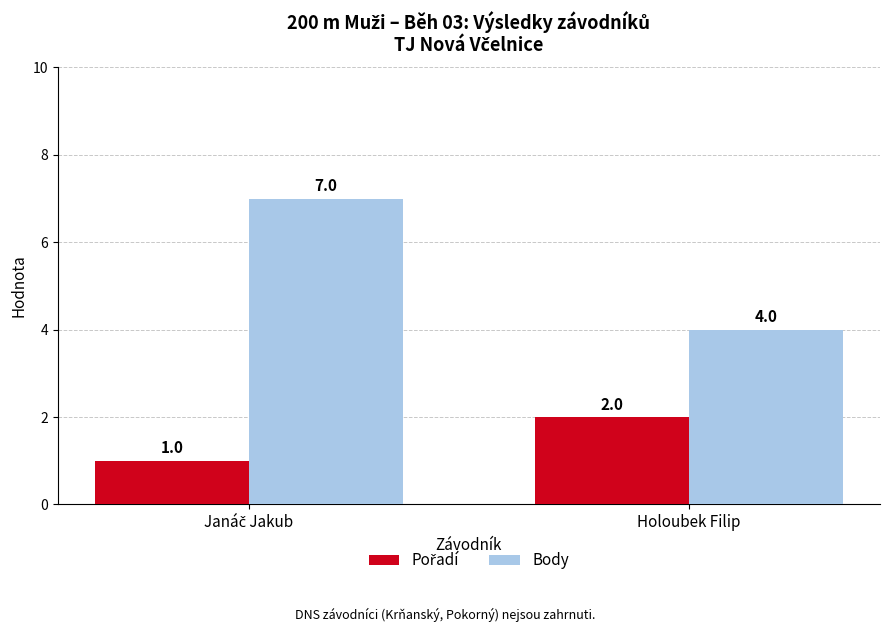

What value does the Body series have at Holoubek Filip?

4